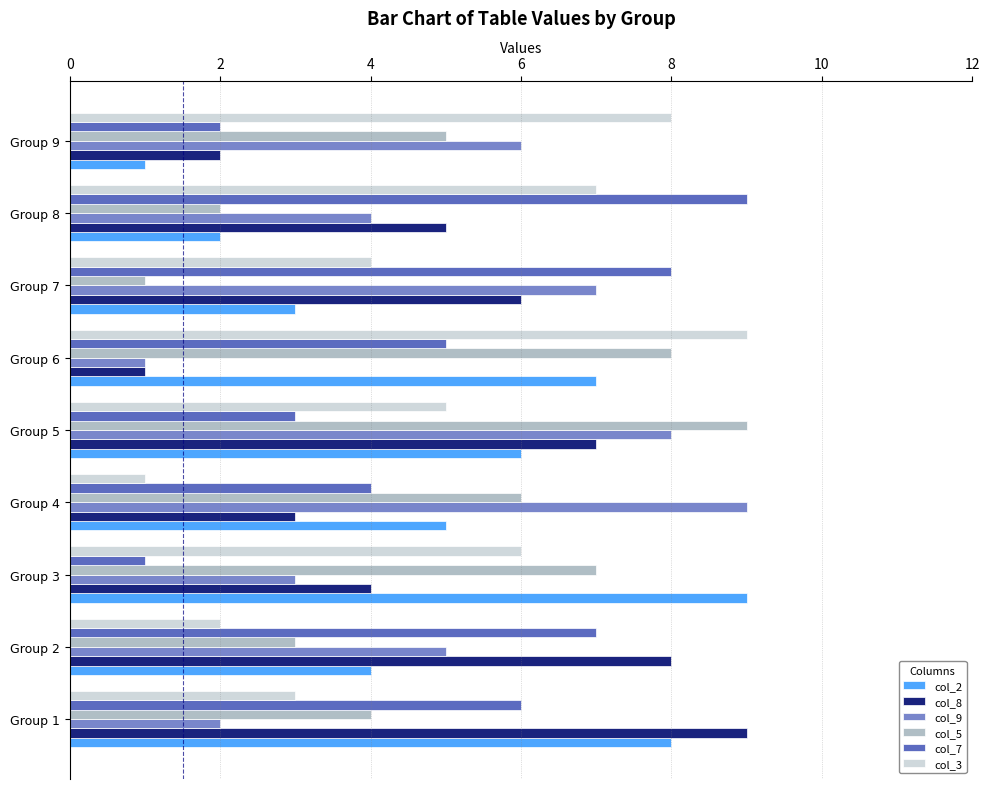

What is the smallest value displayed?

1